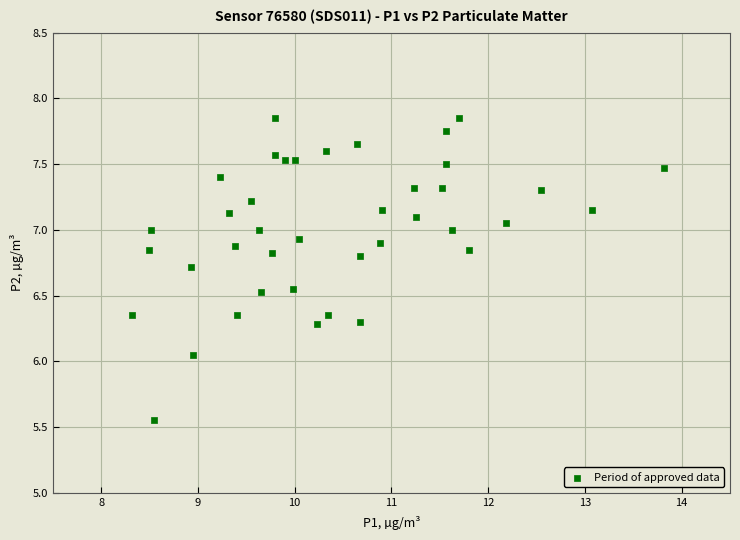

What is the range of Y values (max minus min)?

2.3